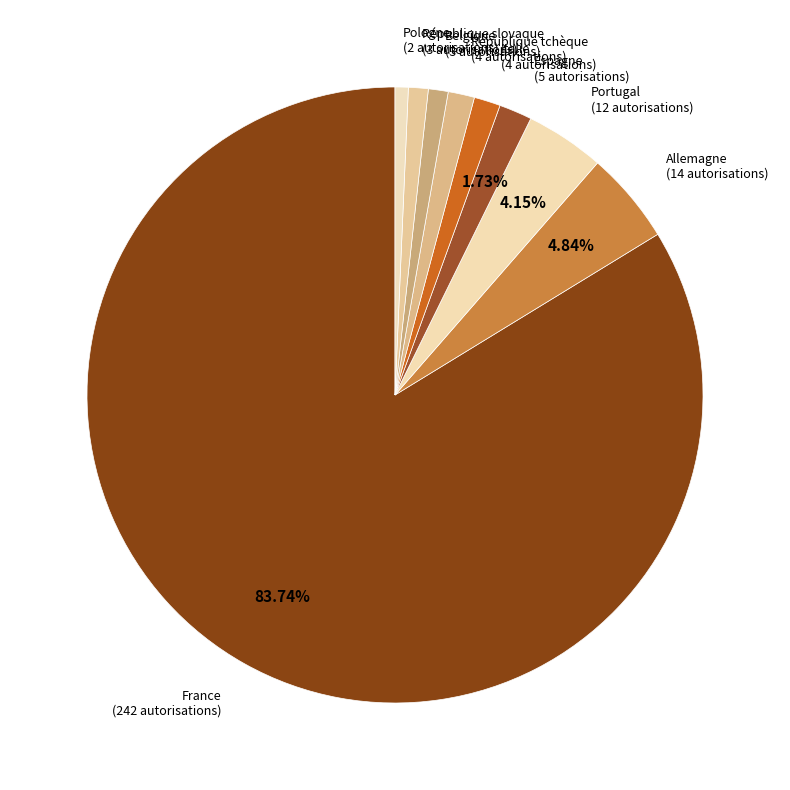

Which category has the biggest portion of the pie?

France